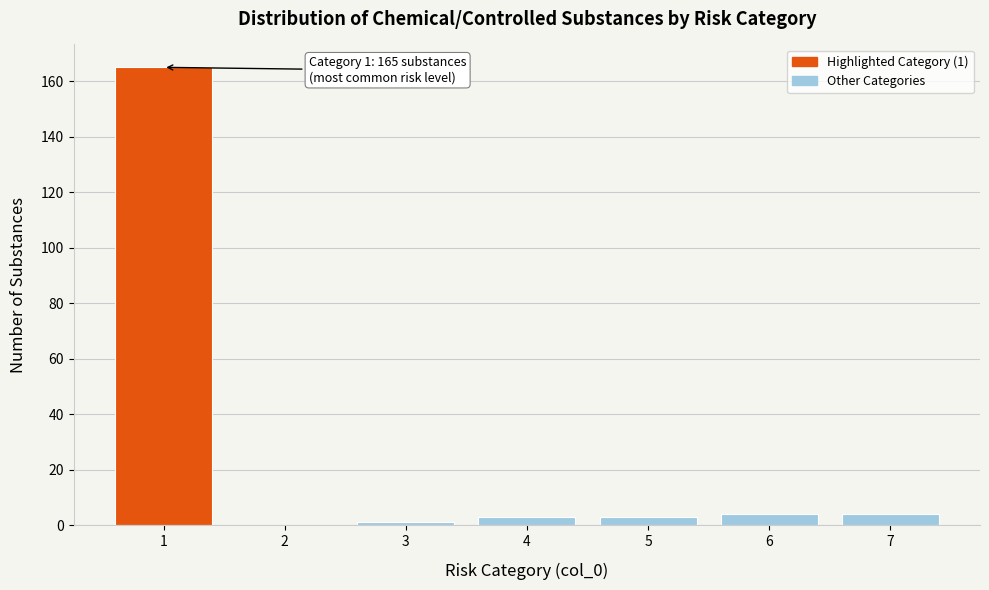

Reading right to left, what are all the values shown in this chart?

7=4	6=4	5=3	4=3	3=1	2=0	1=165